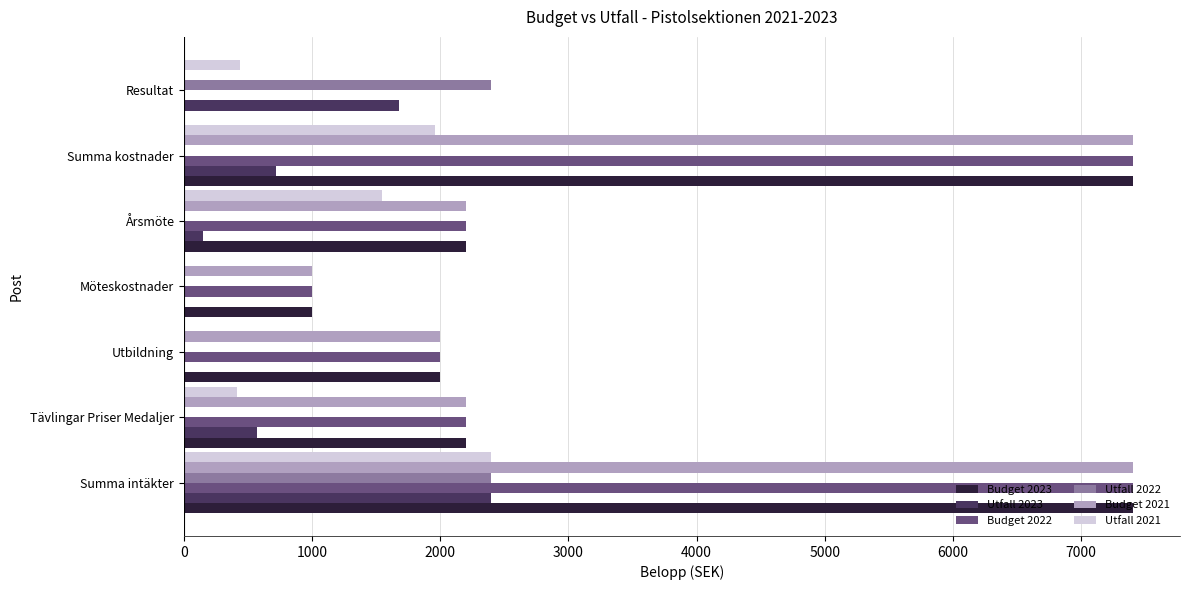

Is the value of Budget 2021 at Möteskostnader greater than the value of Utfall 2021 at Resultat?

Yes